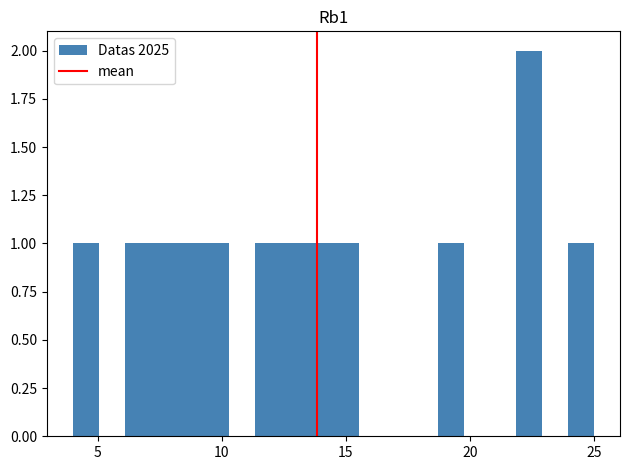

Read against the x-axis, roughly where is the centre of the tallest bar?

22.5